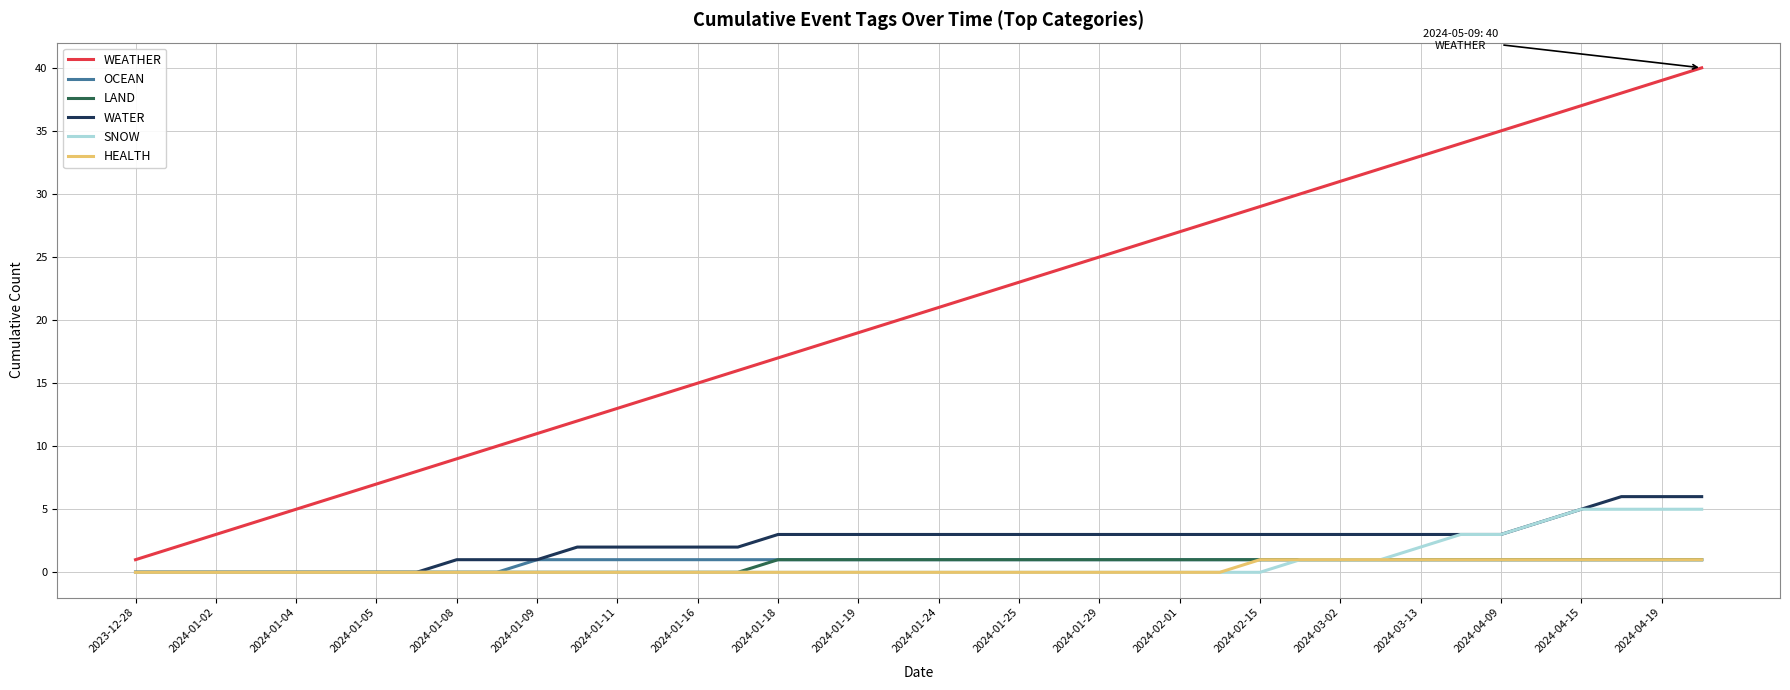

Which series has the largest range (max minus min)?

WEATHER